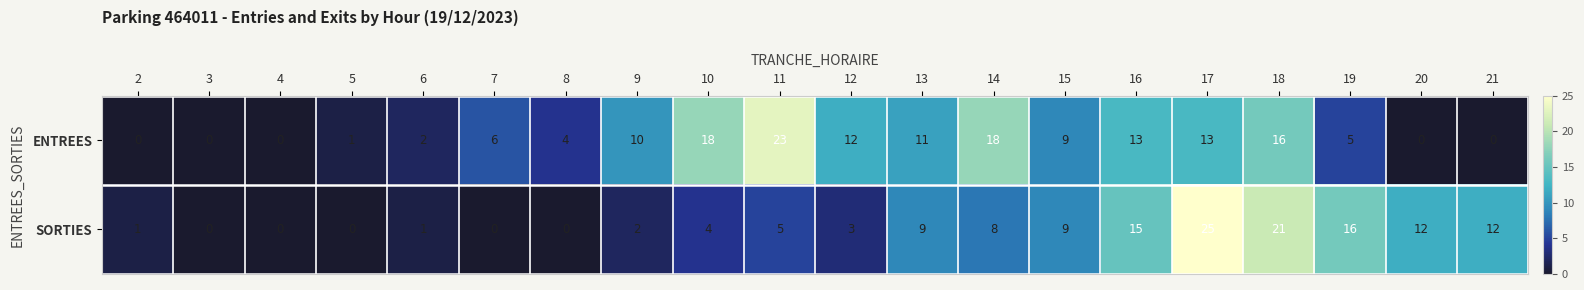

List the series in order of their overall mean, highest first.

ENTREES, SORTIES